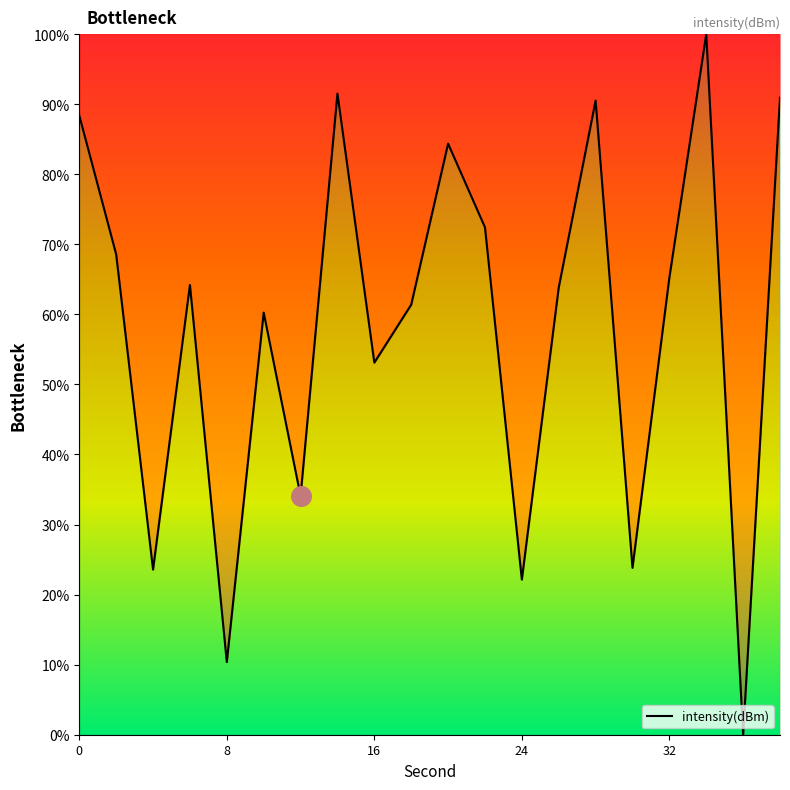

What is the greatest value displayed?

100.0